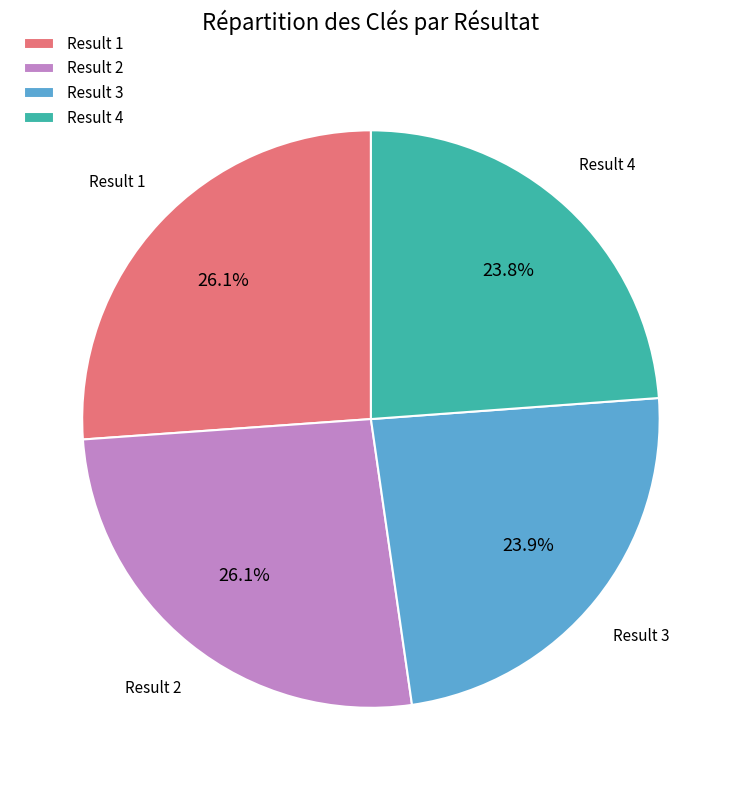

Does any single category account for the majority?

No